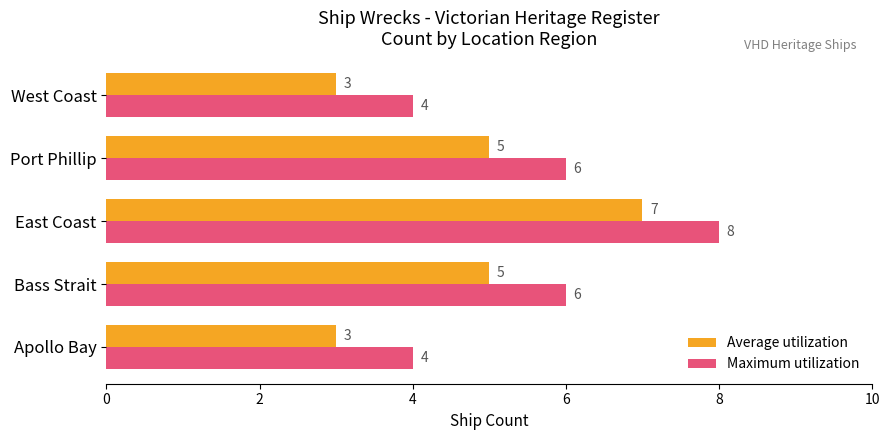

What is the sum of all Average utilization values?

23